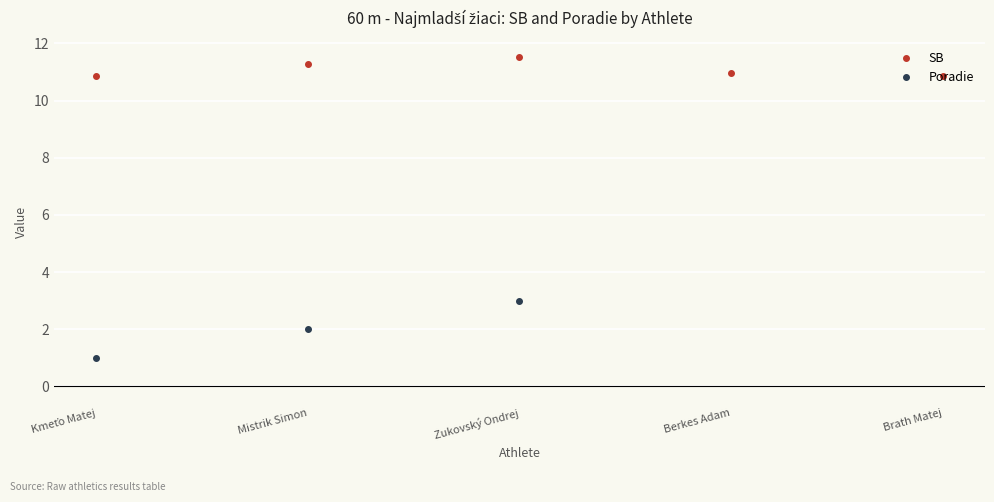

Rank the series at Mistrik Simon from lowest to highest value.

Poradie, SB